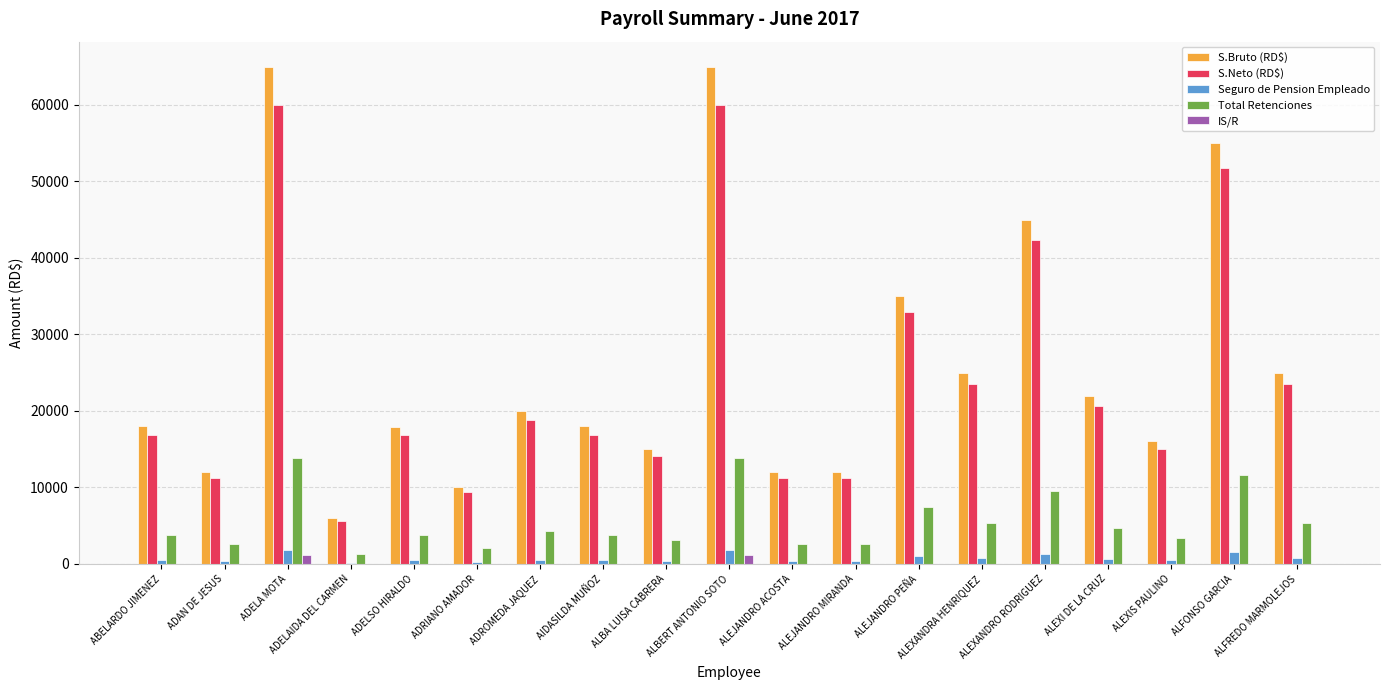

How many values in the S.Neto (RD$) series exceed 16911?

11